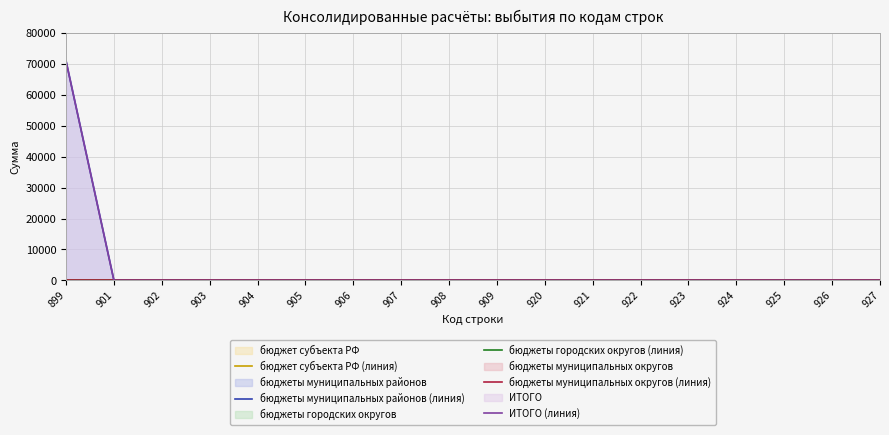

Which series has the largest total across all categories?

бюджеты муниципальных районов (линия)